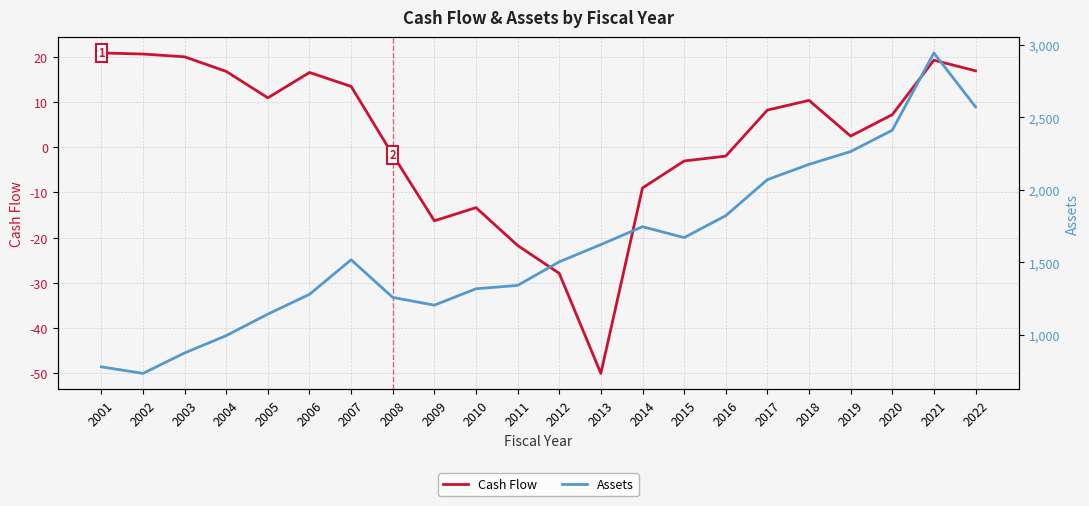

Which category has the lowest value across all series?

2013